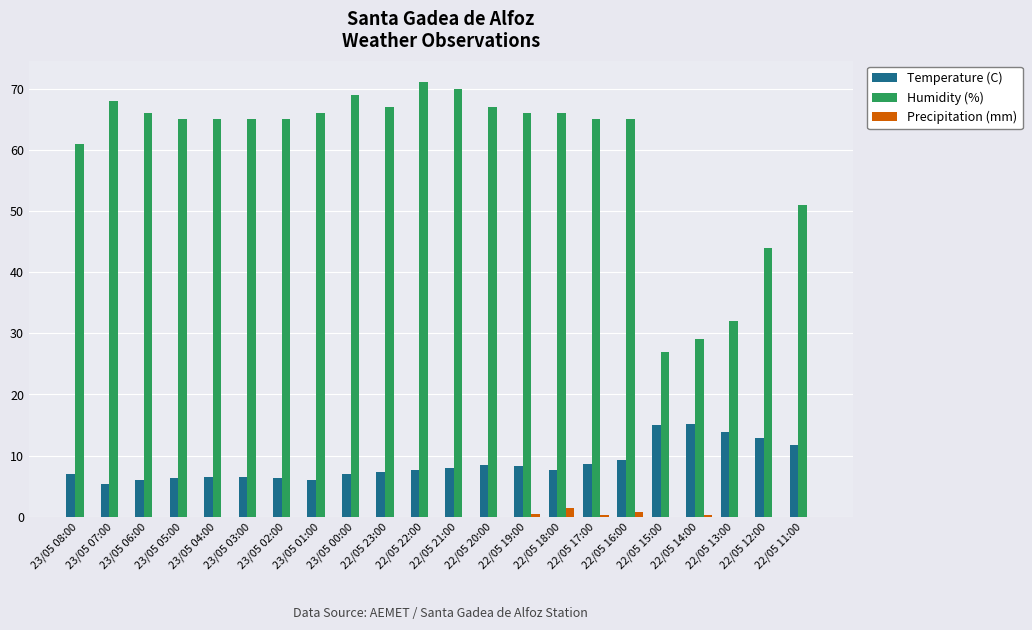

At which label is Humidity (%) closest to 49?

22/05 11:00